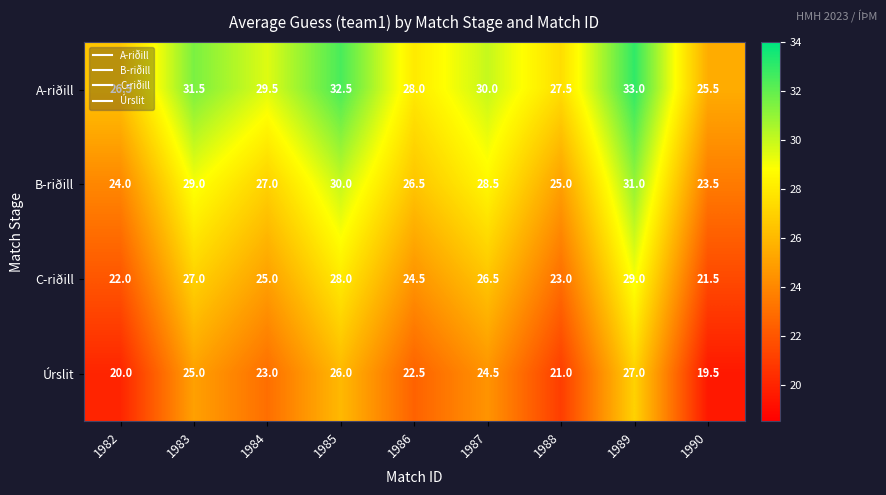

What value does the Úrslit series have at 1983?

25.0